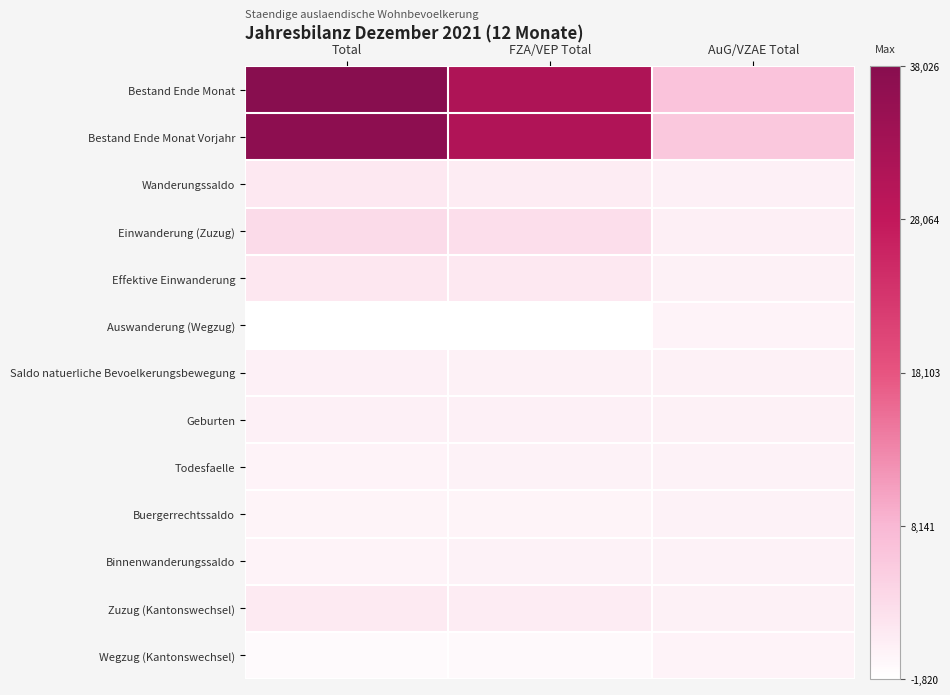

Count the number of data series in this chart.

13